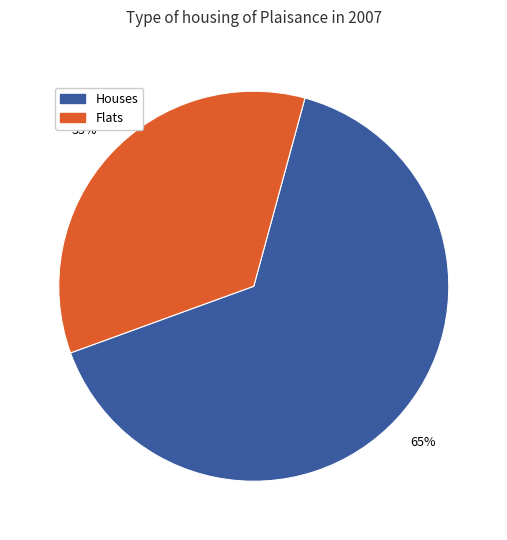

To the nearest percent, what is the difference between the largest and smallest slice percentages?

30%